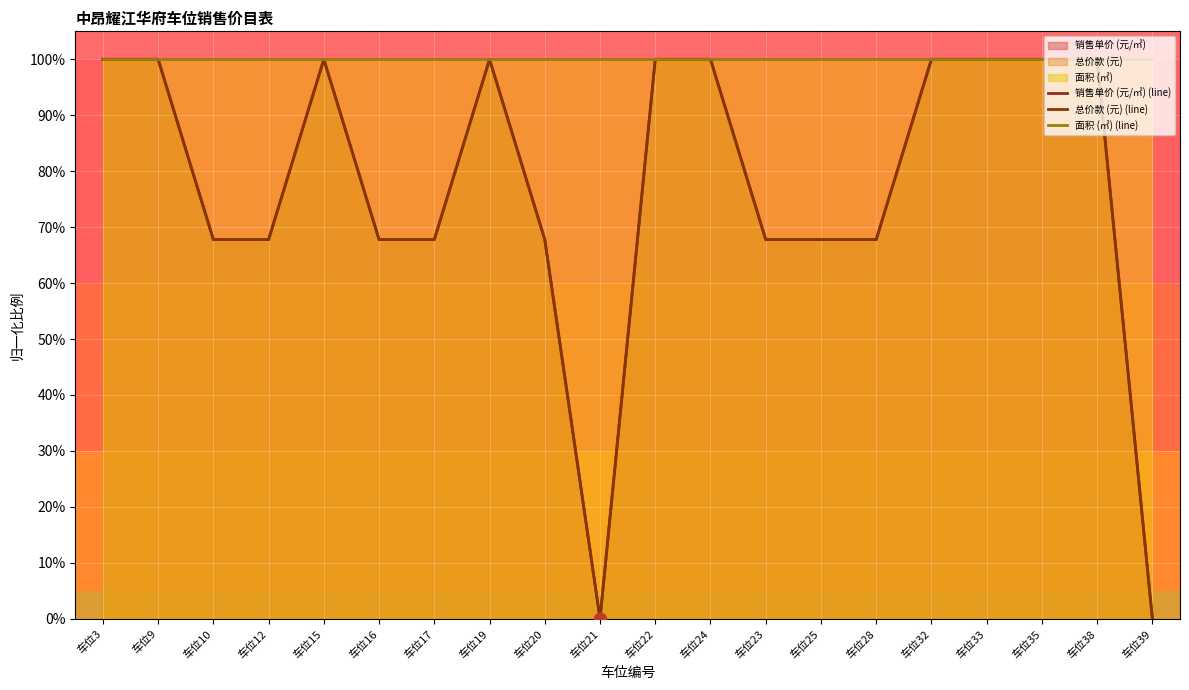

What is the total value across all series at 车位16?

235.5